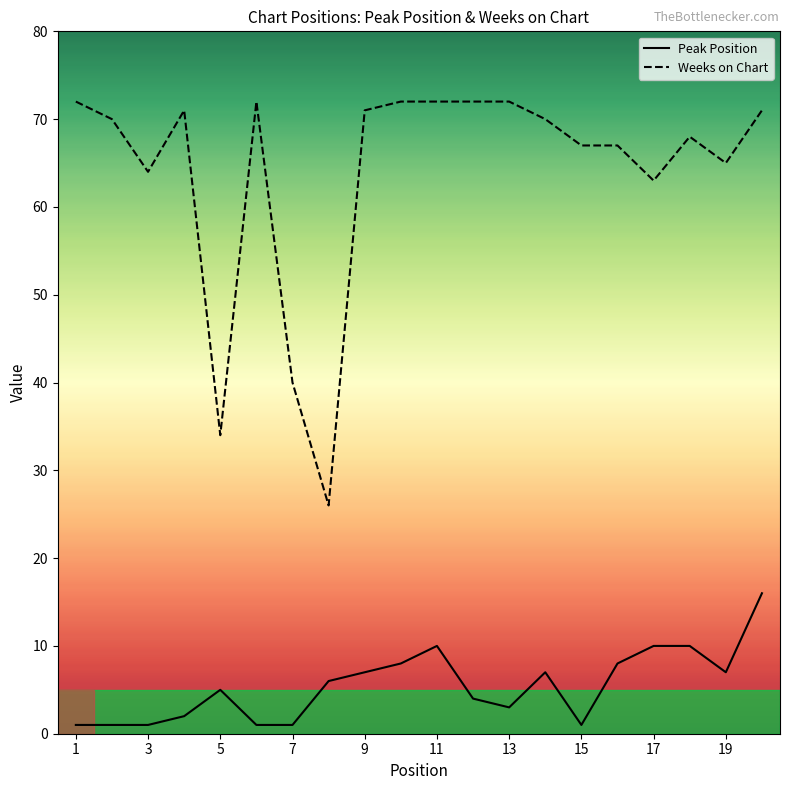

Rank the series by their maximum value, from lowest to highest.

Peak Position, Weeks on Chart